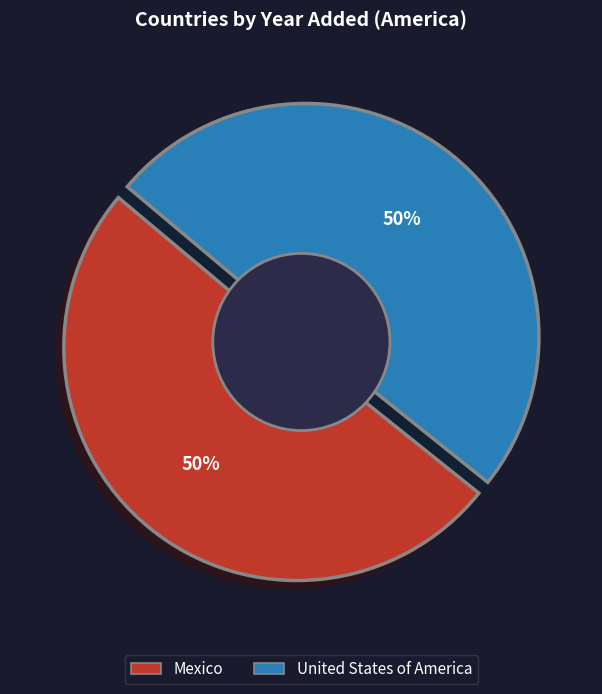

To the nearest percent, what percentage of the pie is Mexico?

50%